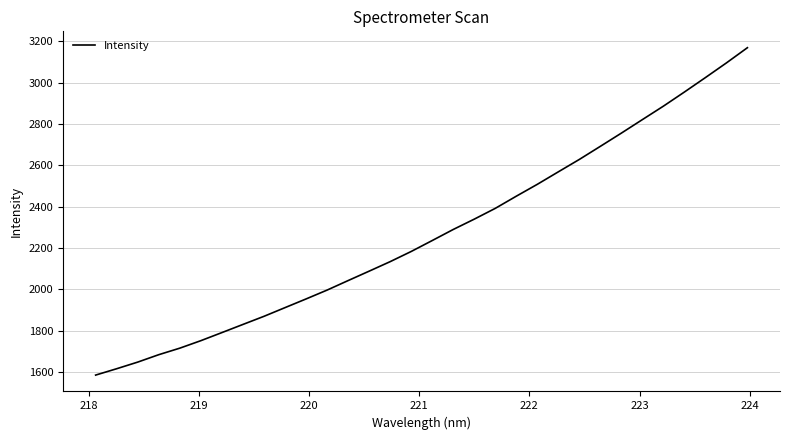

What is the greatest value displayed?

3168.4